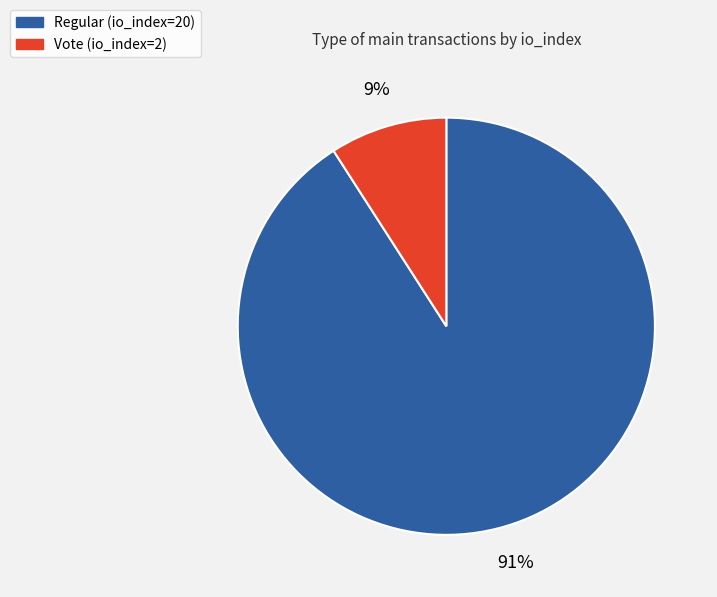

To the nearest percent, what is the difference between the largest and smallest slice percentages?

82%